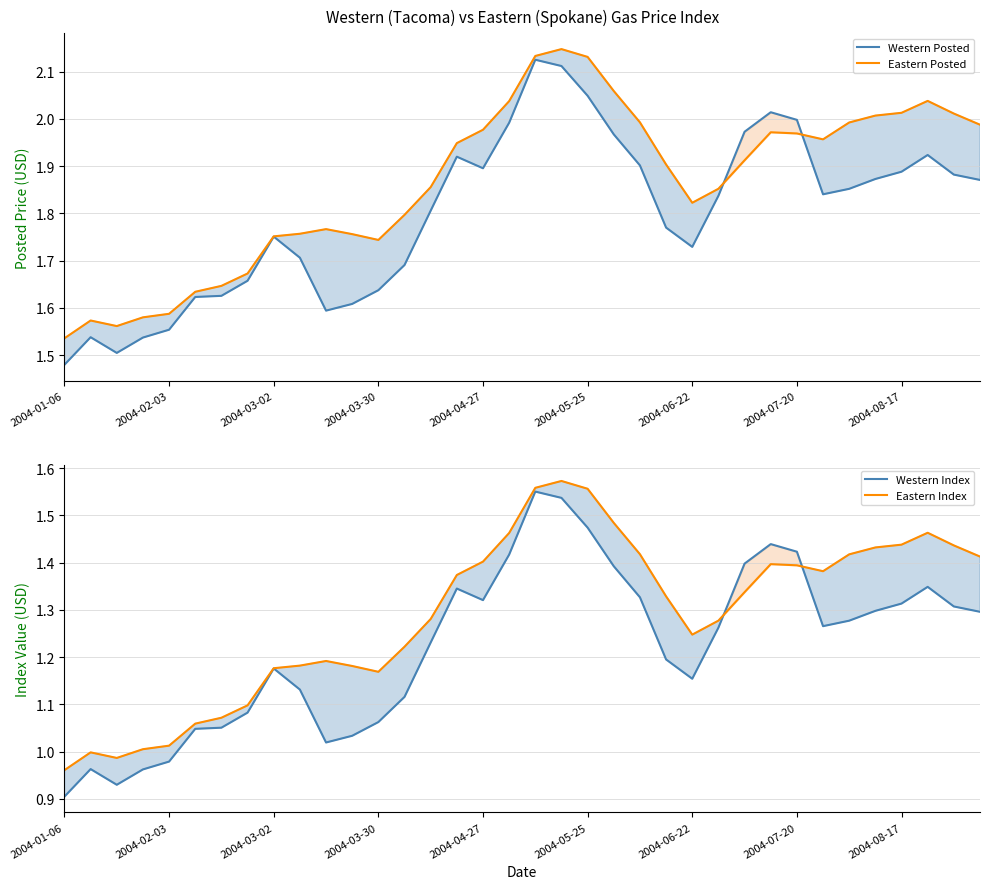

What is the average value of the Eastern Posted series?

1.9